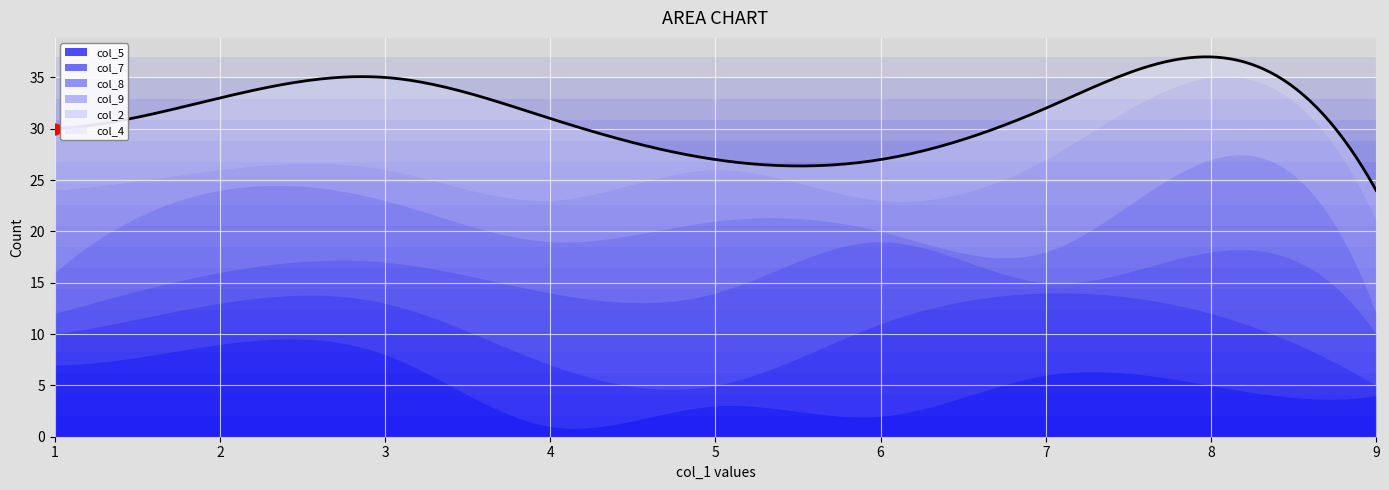

Which series contains the lowest Y value?

col_5